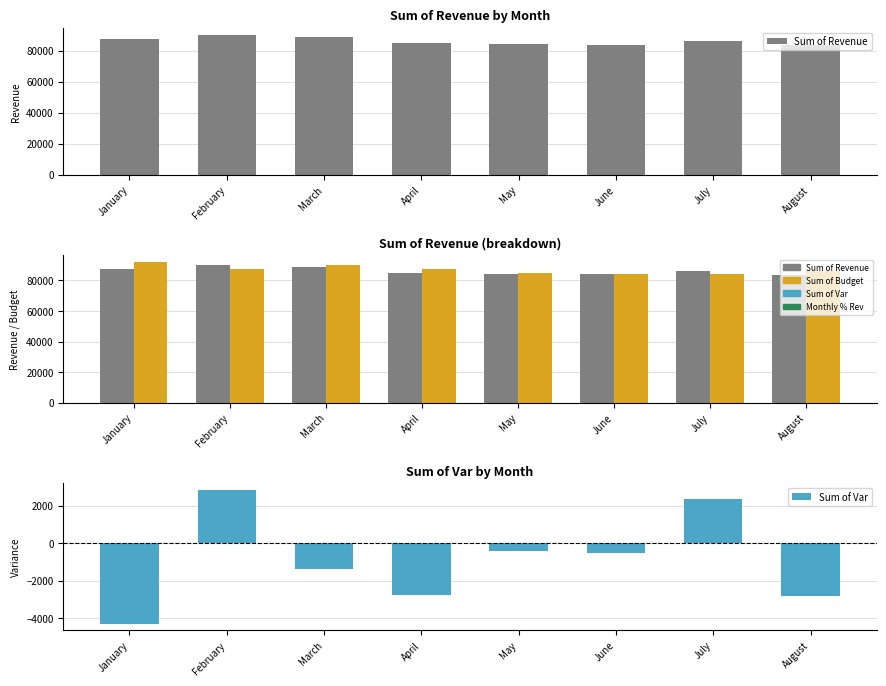

How many groups of bars are there?

8